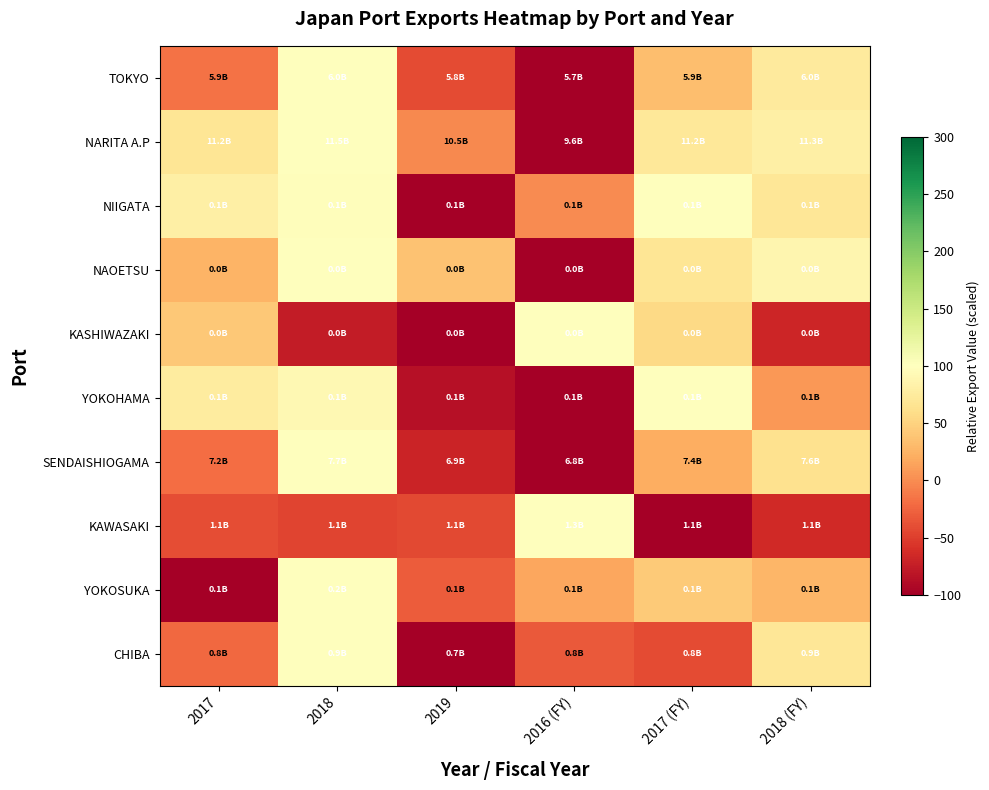

What is the total value across all series at 2018?

668.0